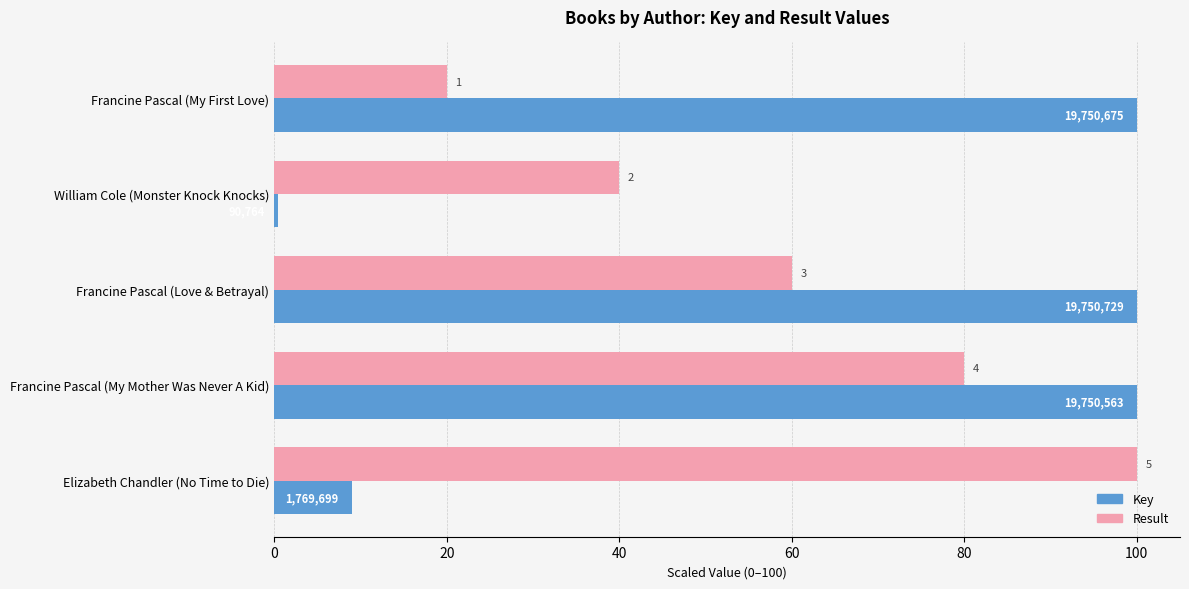

What is the difference between the maximum and second lowest values in the Key series?

91.0